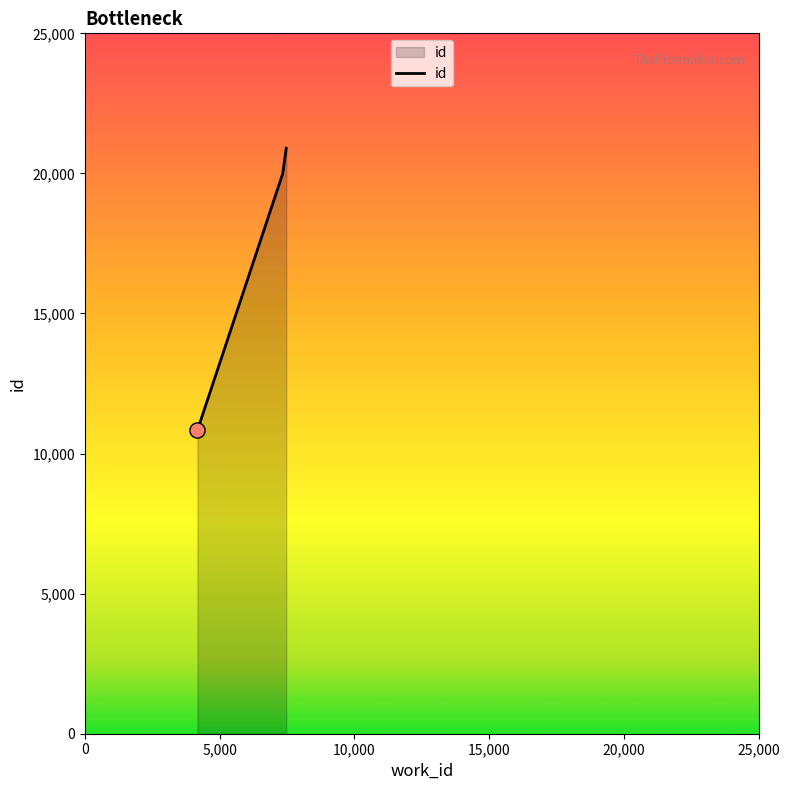

What is the difference between the maximum and second lowest values?

909